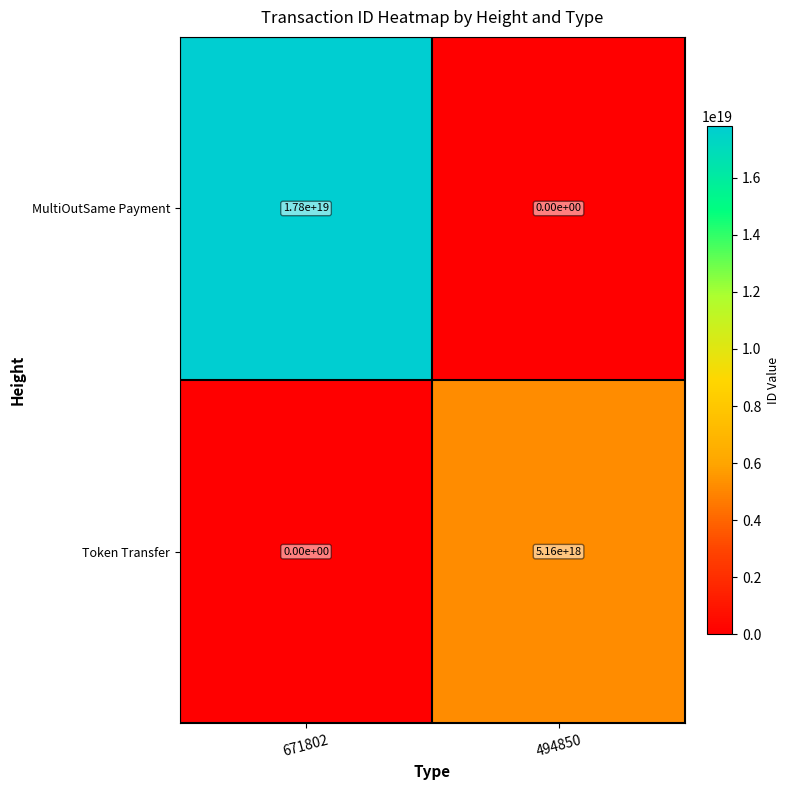

Where is Token Transfer nearest to the value 2580000000000000000?

671802